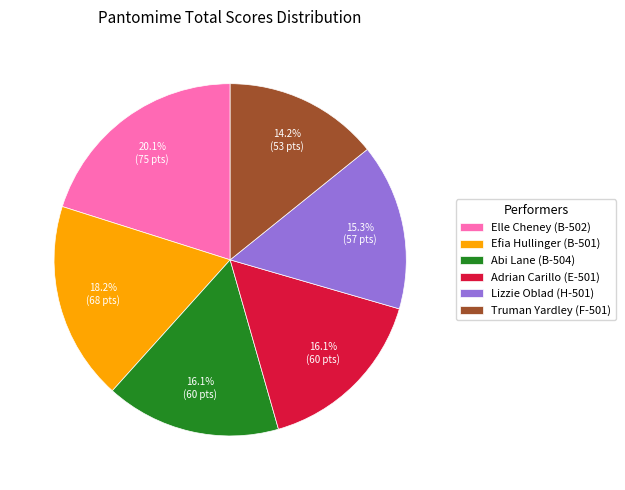

The Elle Cheney (B-502) slice represents 20% of the pie. True or false?

True